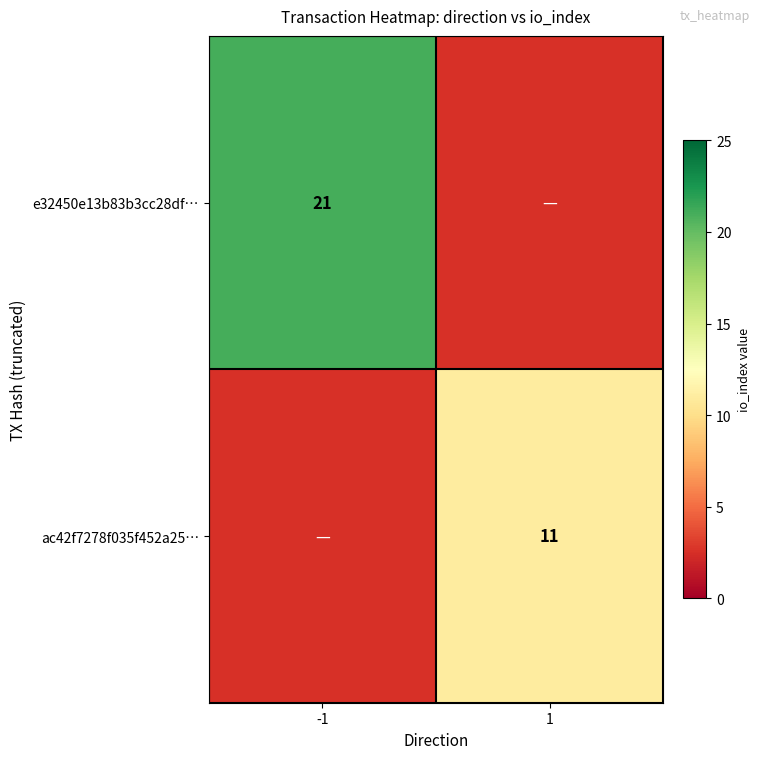

The value of e32450e13b83b3cc28df… at -1 is 21. True or false?

True